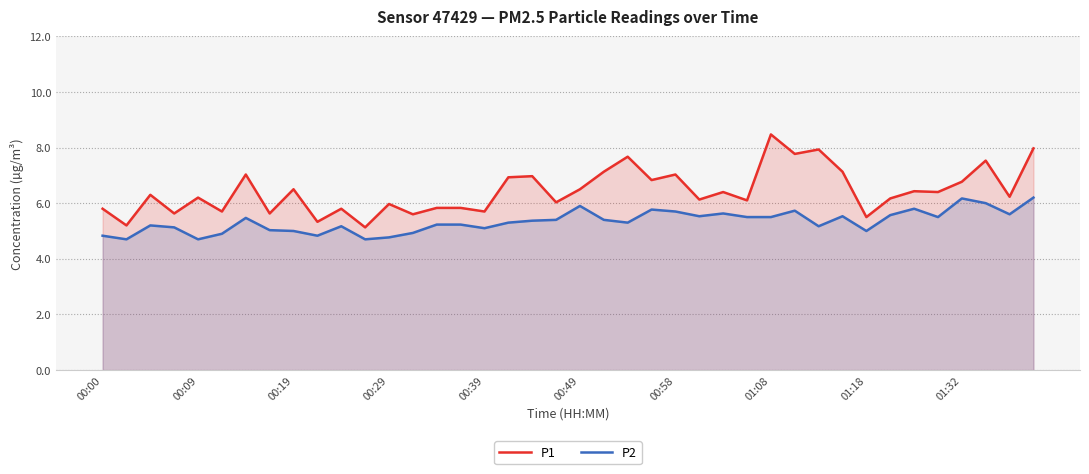

What is the spread (max minus min) of values at 11?

0.4